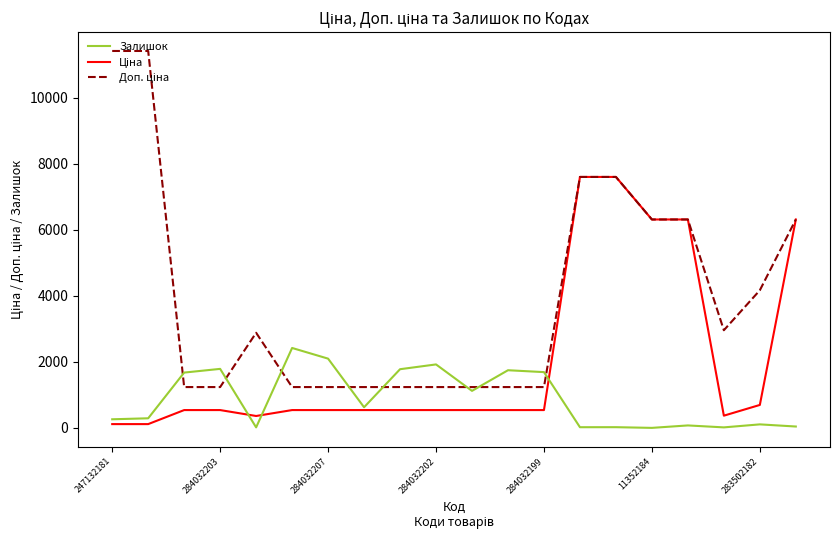

What is the greatest value displayed?

11410.0